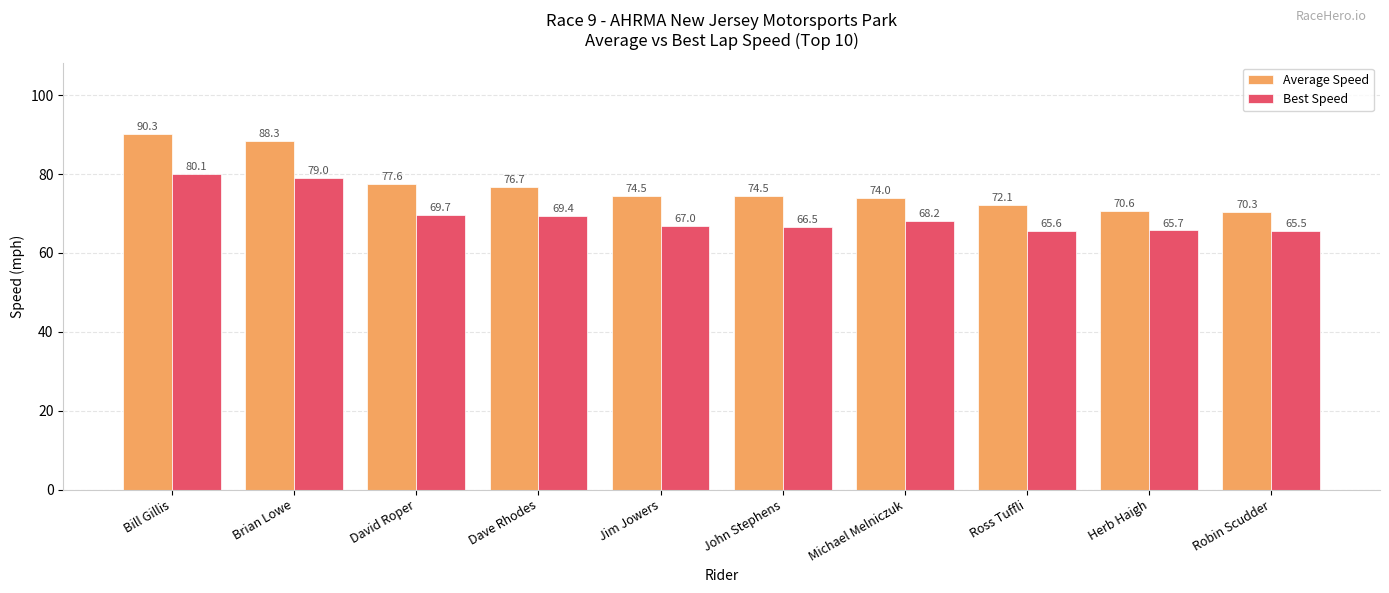

Reading left to right, list all the values displayed in this chart.

Average Speed: 90.3	88.3	77.6	76.7	74.5	74.5	74.0	72.1	70.6	70.3
Best Speed: 80.1	79.0	69.7	69.4	67.0	66.5	68.2	65.6	65.7	65.5